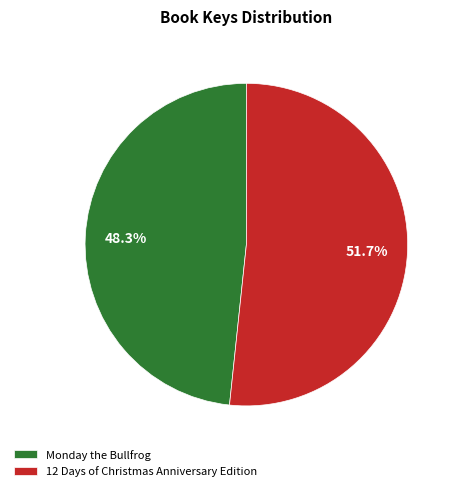

Is the sum of 12 Days of Christmas Anniversary Edition and Monday the Bullfrog greater than half?

Yes